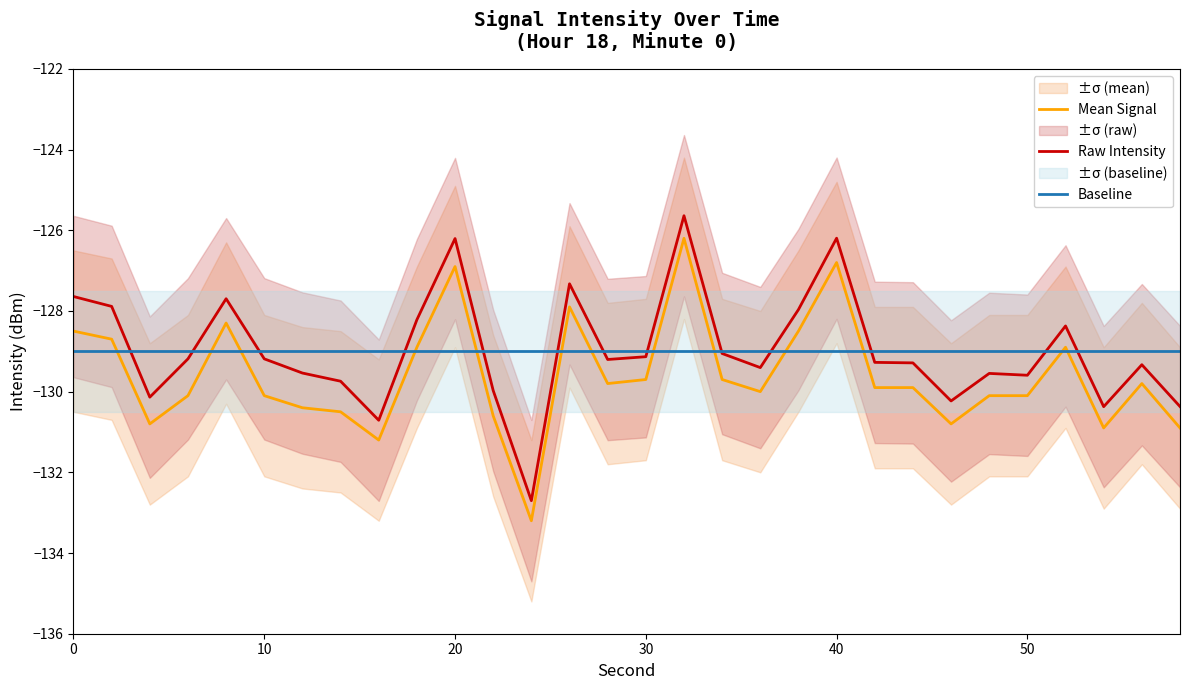

True or false: Raw Intensity has a value of -126.2 at 20.

True